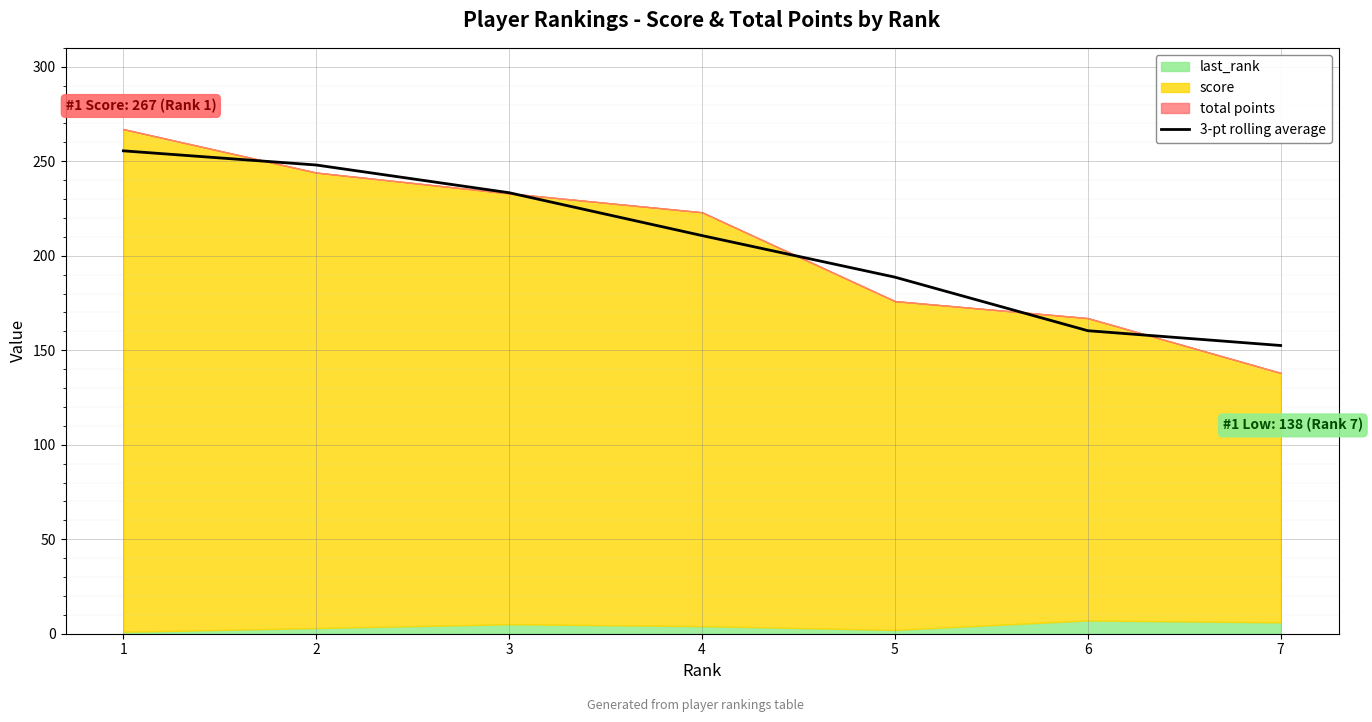

How many lines are shown in the chart?

1